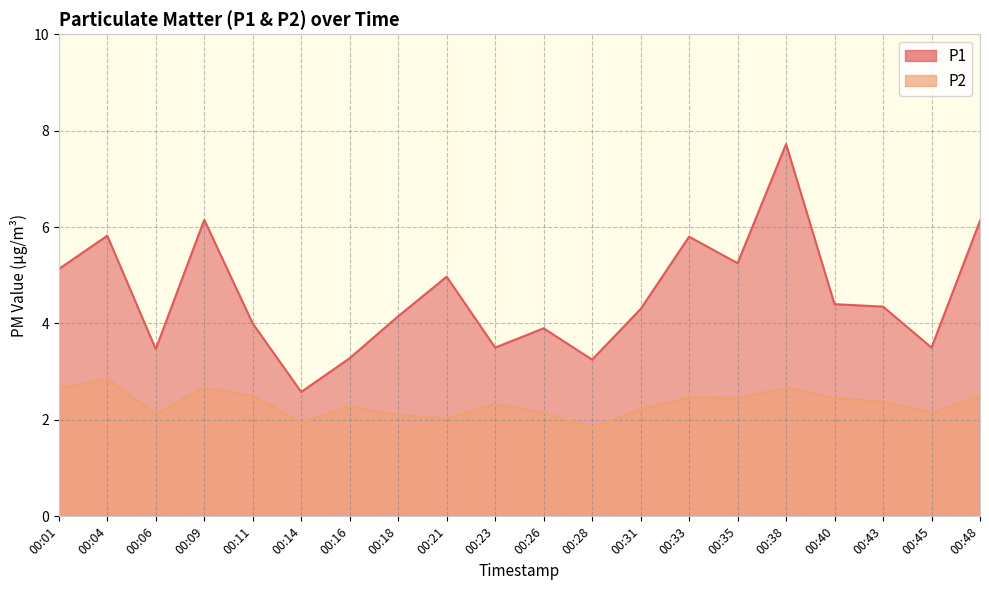

What is the value of the P1 point at the 20th from the left?

6.1